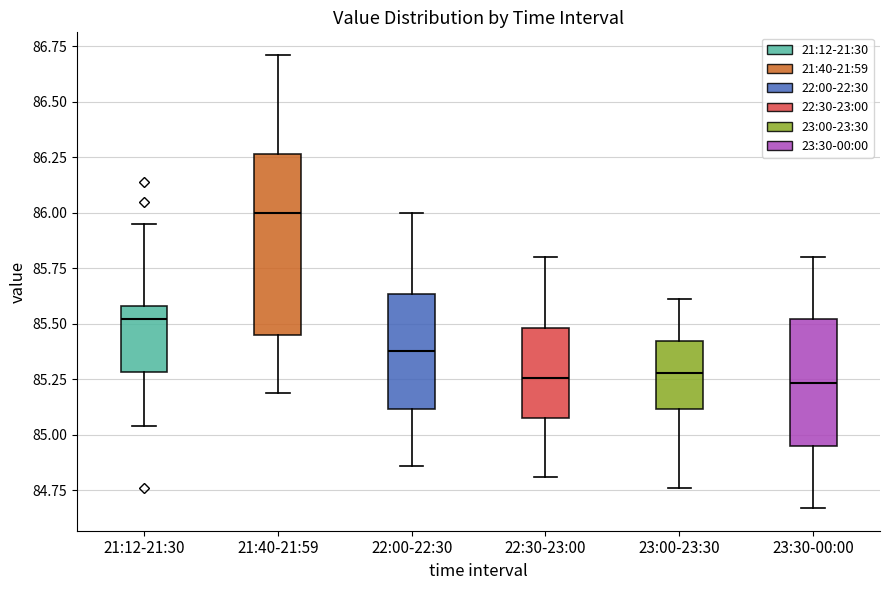

Where is the lower edge of the box for 23:30-00:00 on the y-axis? The values are not printed on the chart, so give them approximately, as read against the axis.

84.95